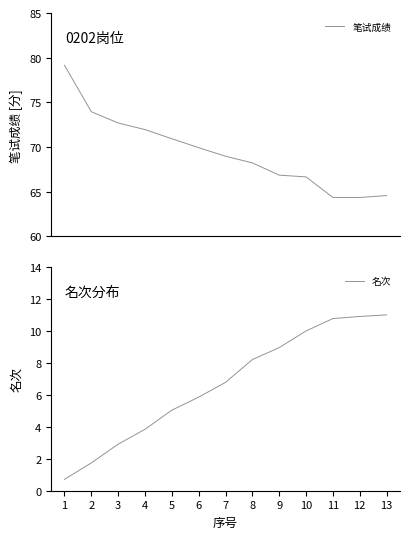

How many data points in 笔试成绩 are less than 68?

5